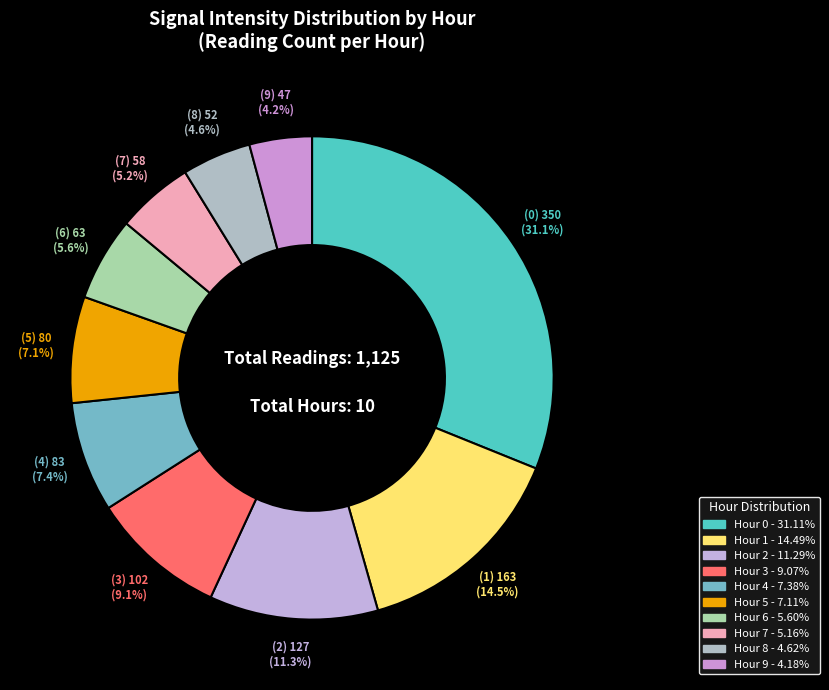

Is it true that Hour 9 is 4% of the pie?

True